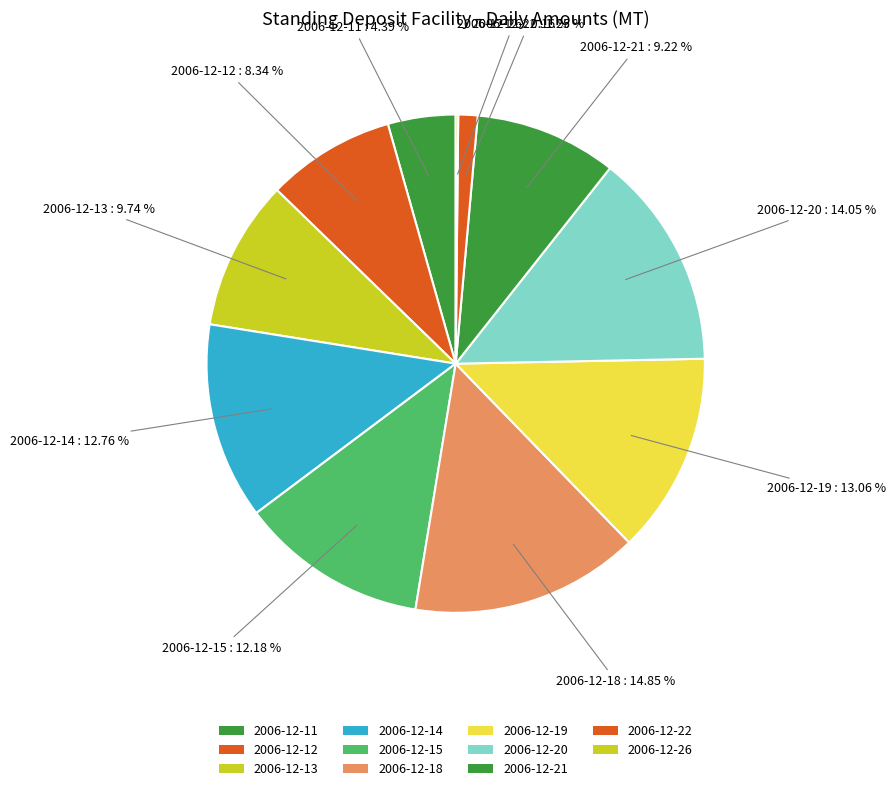

What is the ratio of the value at 2006-12-20 to the value at 2006-12-13?

1.4